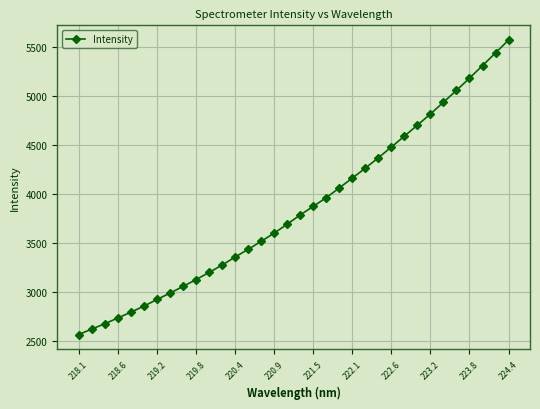

What is the value of the 14th point from the left?

3433.8